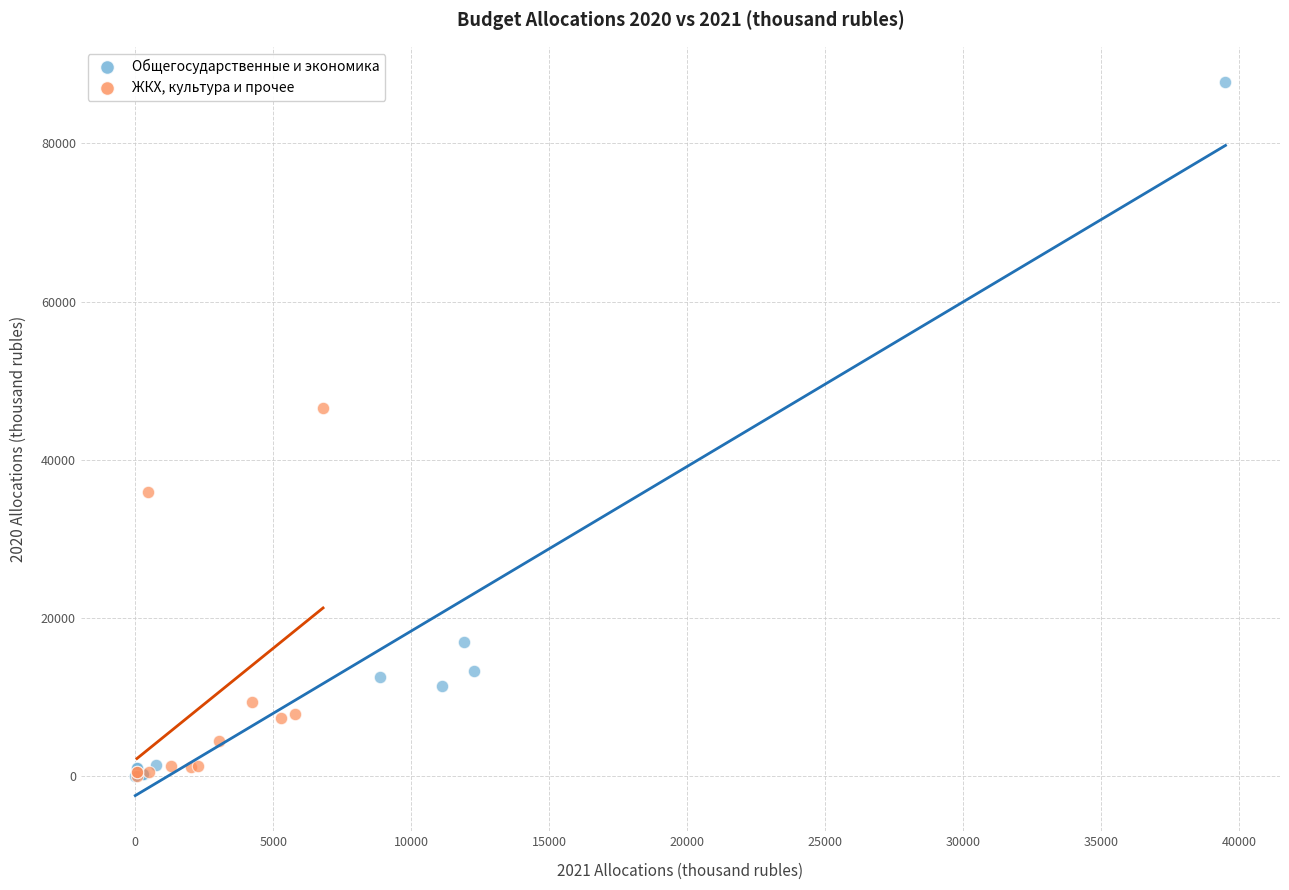

What are all the series names shown in the legend?

Общегосударственные и экономика, ЖКХ, культура и прочее